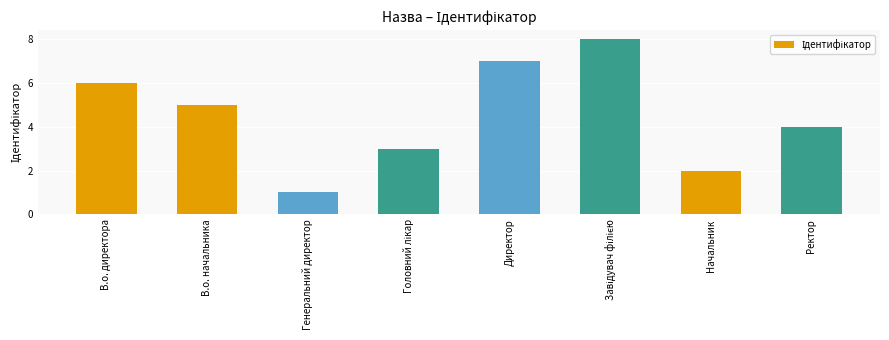

What is the sum of the values at Генеральний директор and Ректор?

5